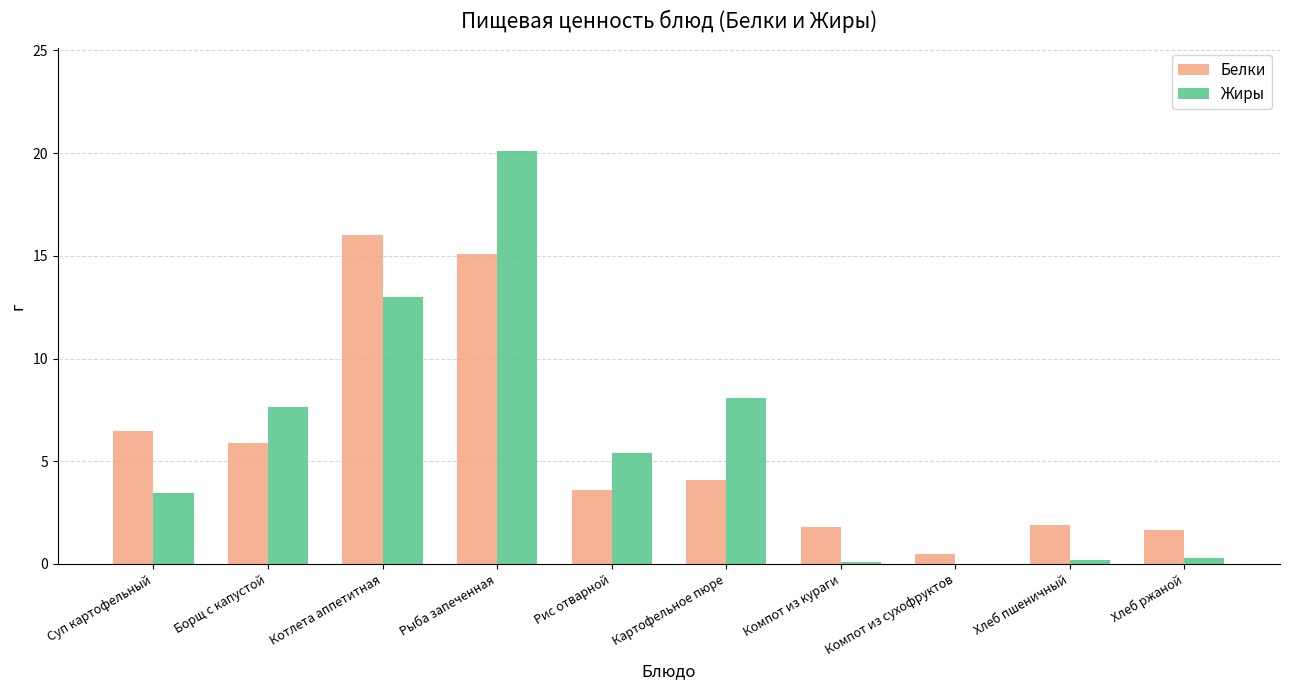

What is the highest value of the Белки series?

16.0